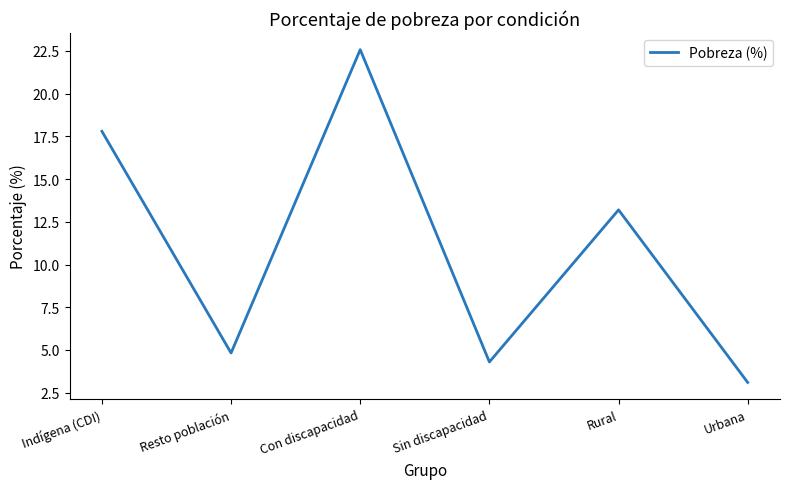

Approximately how many times larger is the value at Sin discapacidad compared to Rural?

0.3